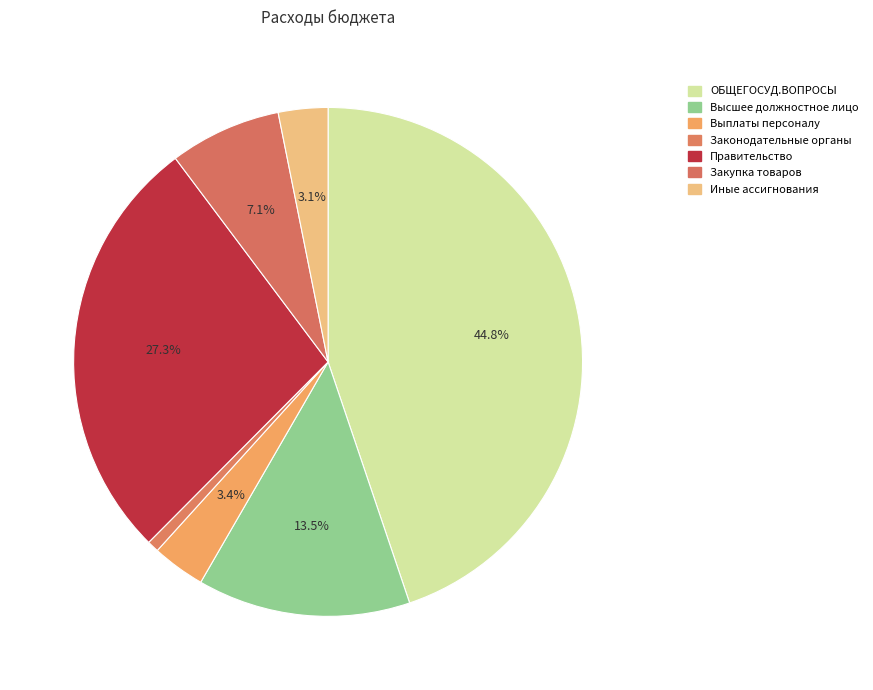

To the nearest percent, what is the average slice percentage?

14%